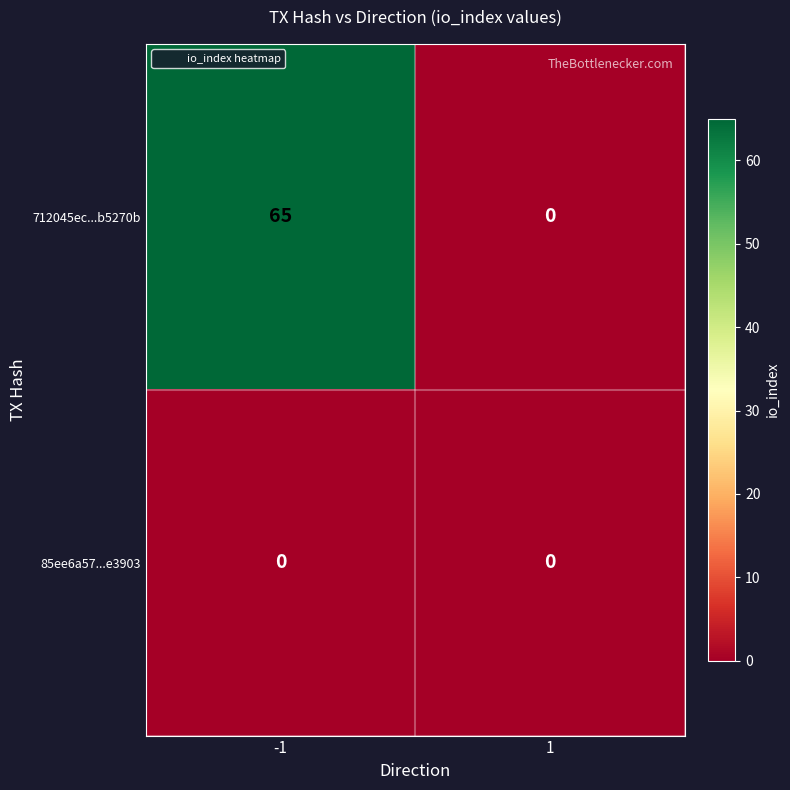

Reading left to right, transcribe all the data shown in this chart.

712045ec...b5270b: 65	0
85ee6a57...e3903: 0	0